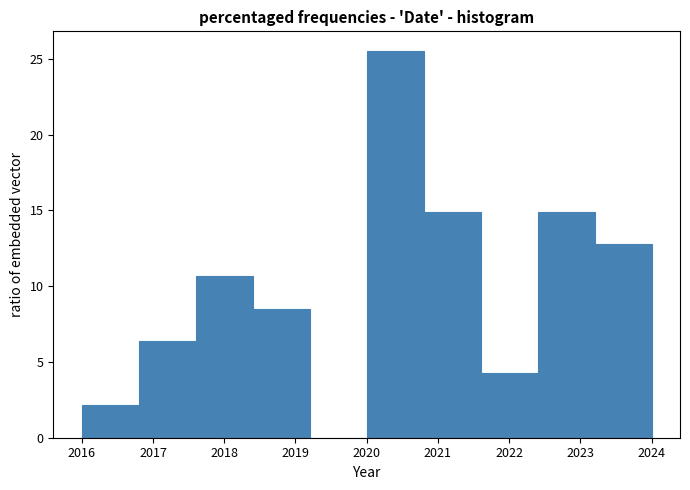

What is the height of the bar covering 2023.2 to 2024.0 on the x-axis? The values are not printed on the chart, so give them approximately, as read against the axis.

13.0